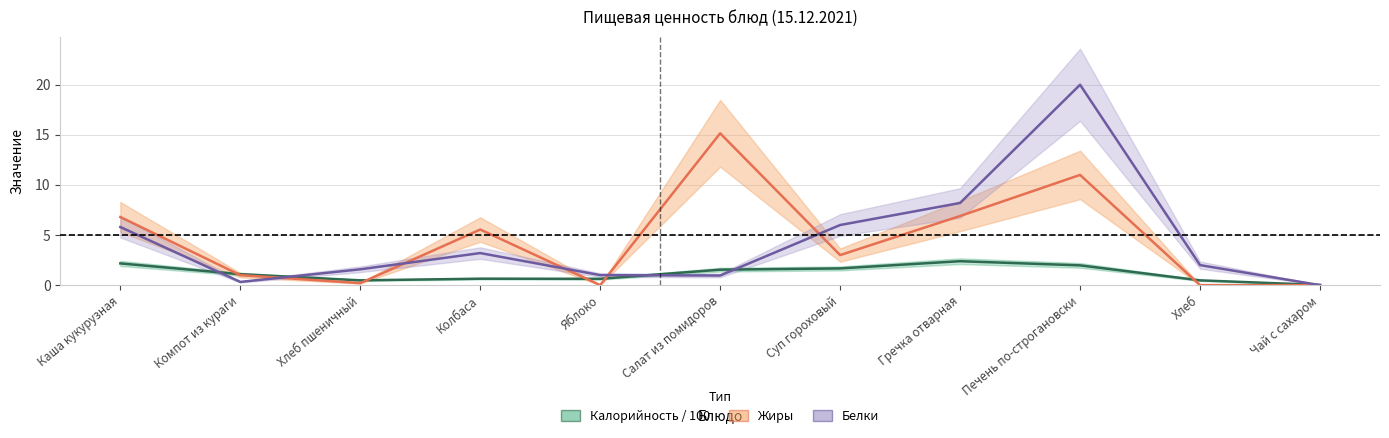

Which has a higher value, Гречка отварная or Хлеб пшеничный?

Гречка отварная